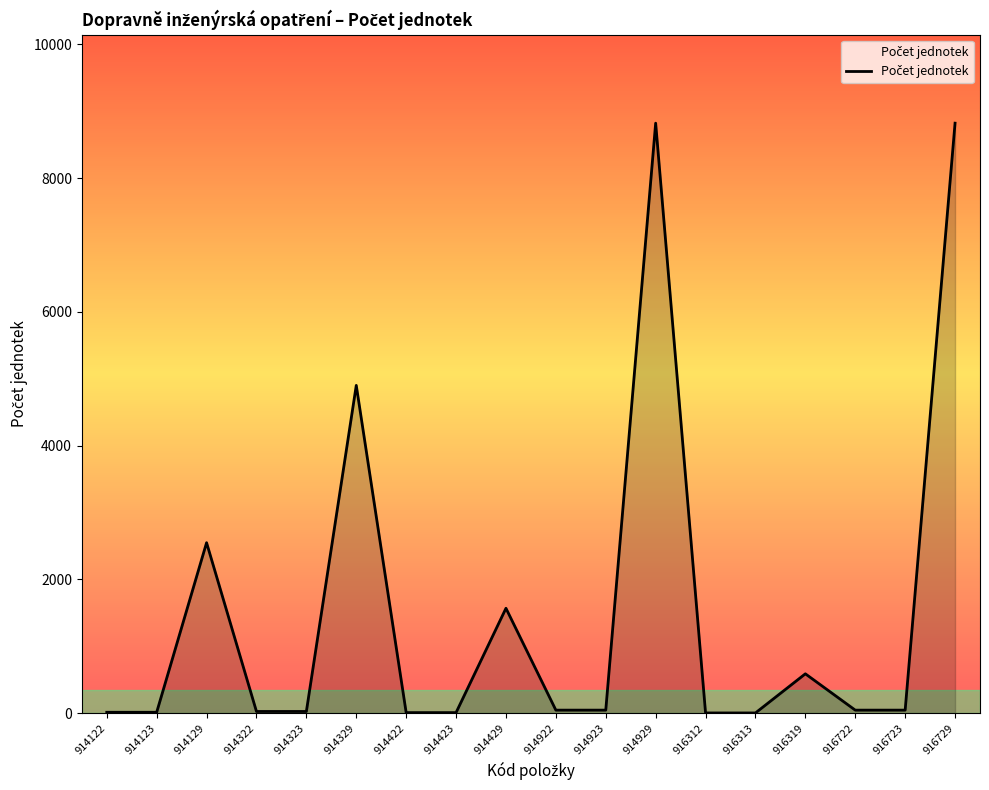

What is the difference between the second highest and minimum values?

8817